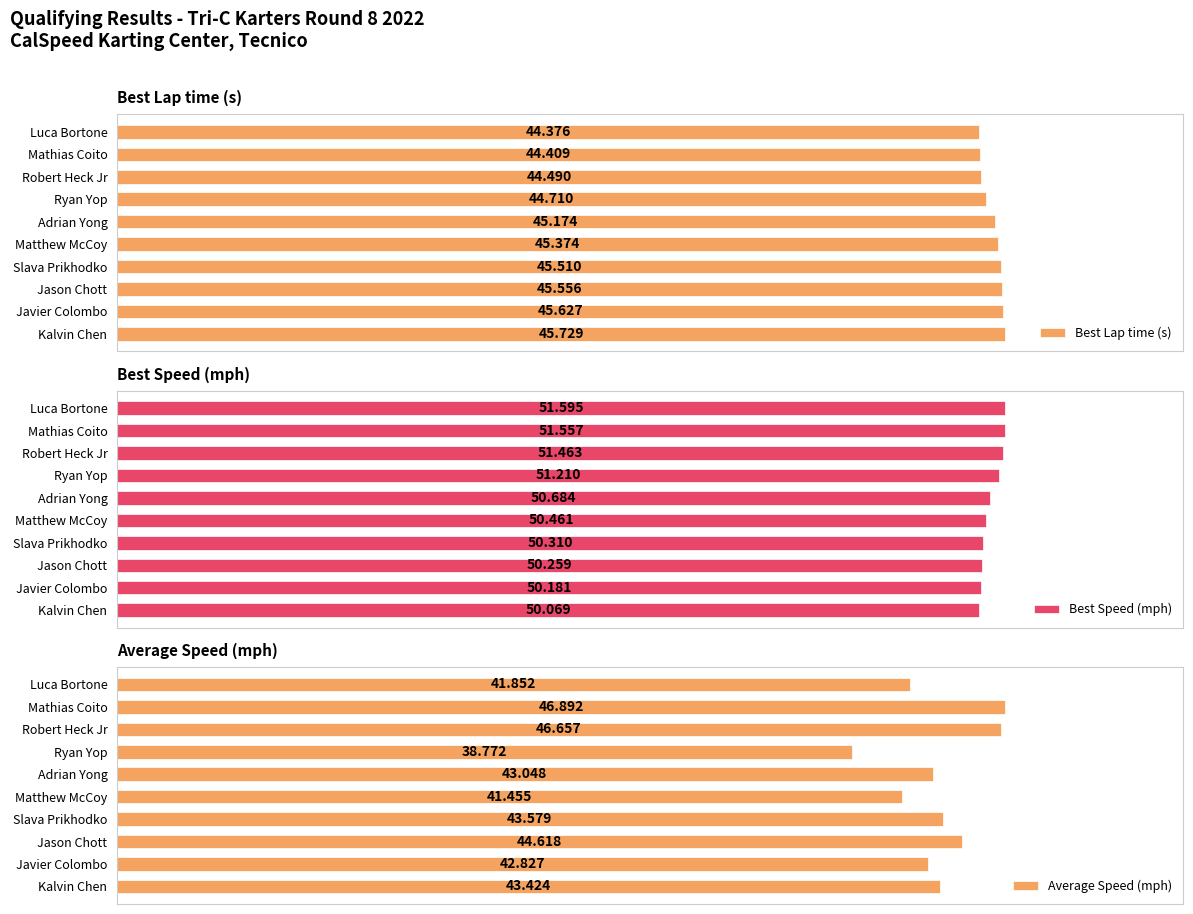

How many groups of bars are there?

10